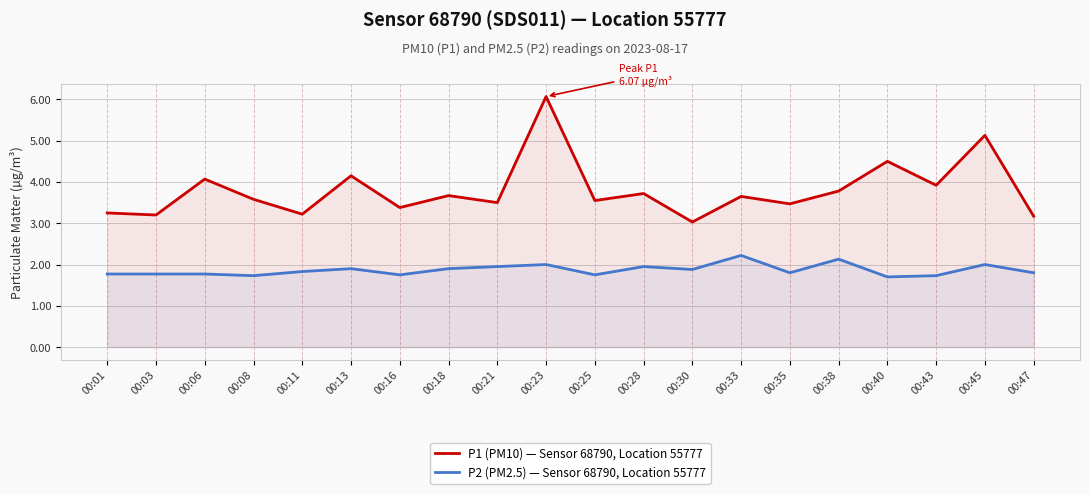

Reading right to left, what are all the values shown in this chart?

P1 (PM10) — Sensor 68790, Location 55777: 3.2	5.1	3.9	4.5	3.8	3.5	3.6	3.0	3.7	3.5	6.1	3.5	3.7	3.4	4.2	3.2	3.6	4.1	3.2	3.2
P2 (PM2.5) — Sensor 68790, Location 55777: 1.8	2.0	1.7	1.7	2.1	1.8	2.2	1.9	1.9	1.8	2.0	1.9	1.9	1.8	1.9	1.8	1.7	1.8	1.8	1.8